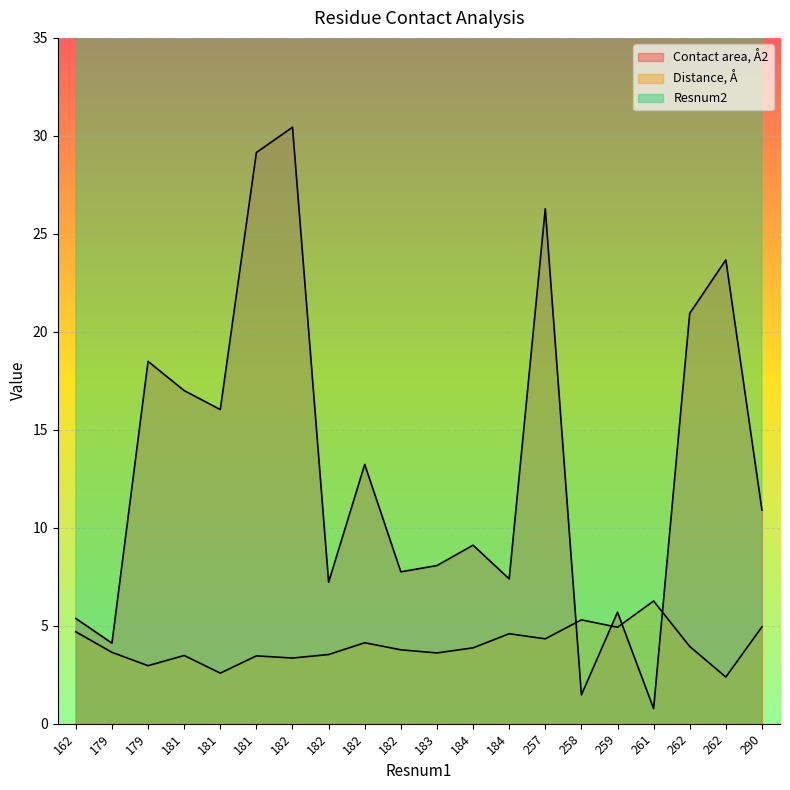

Reading left to right, what are all the values shown in this chart?

Contact area, Å2: 5.4	4.1	18.5	17.0	16.0	29.1	30.4	7.2	13.2	7.8	8.1	9.1	7.4	26.3	1.5	5.7	0.8	20.9	23.7	10.9
Distance, Å: 4.7	3.6	3.0	3.5	2.6	3.5	3.4	3.5	4.1	3.8	3.6	3.9	4.6	4.3	5.3	4.9	6.3	3.9	2.4	4.9
Resnum2: 356.0	355.0	356.0	354.0	355.0	356.0	352.0	353.0	354.0	355.0	355.0	355.0	356.0	356.0	356.0	356.0	359.0	355.0	356.0	347.0